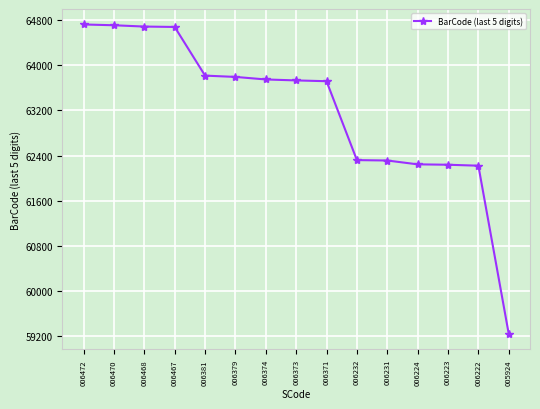

What is the difference between the maximum and second lowest values?

2499